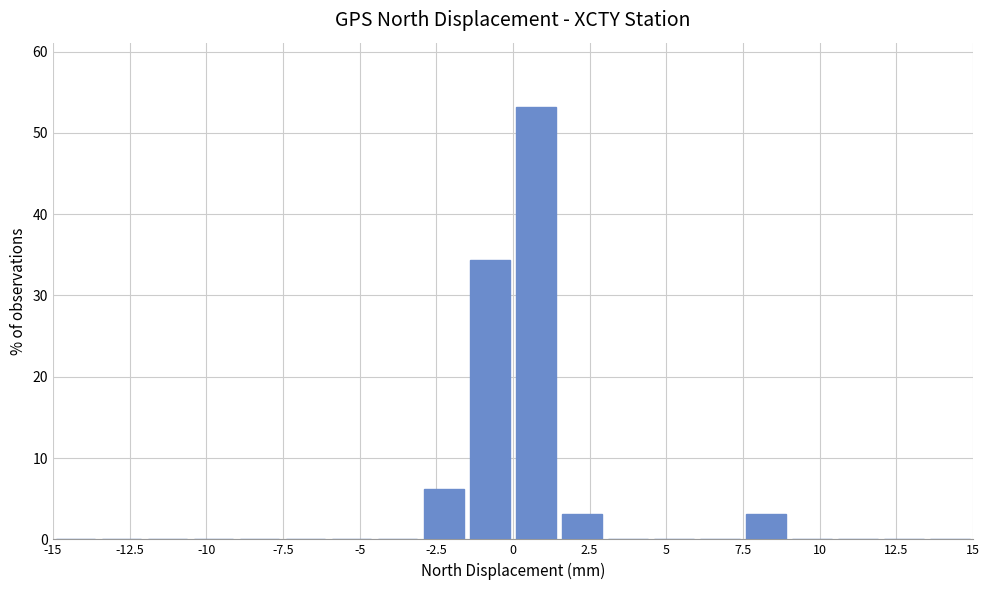

Read against the x-axis, roughly where is the centre of the tallest bar?

1.0